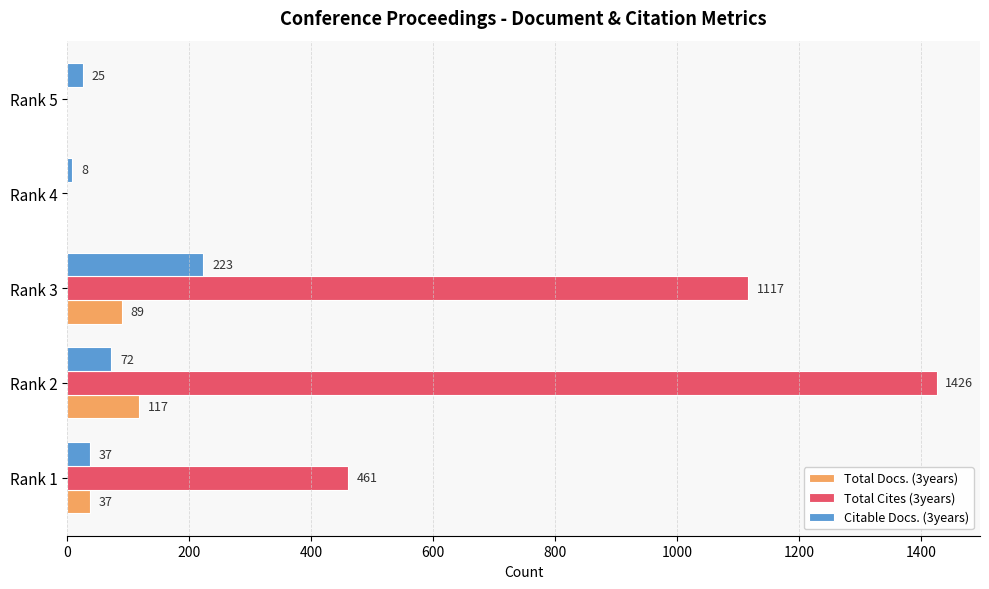

The Total Docs. (3years) series shows 37 at Rank 1. True or false?

True